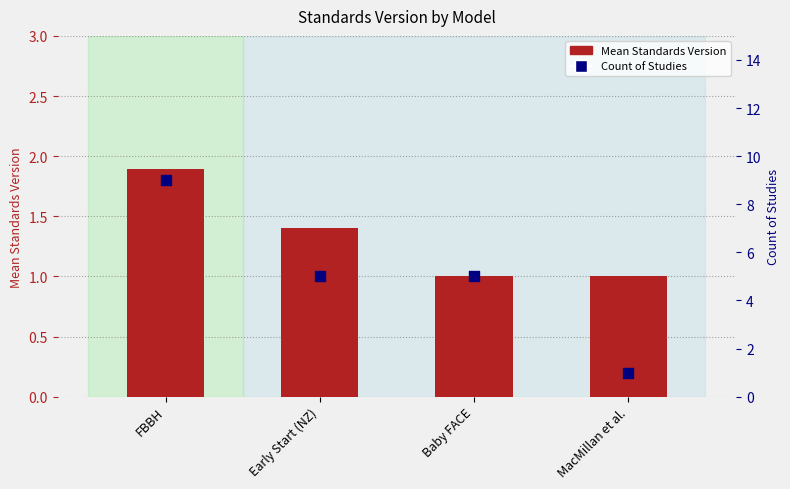

Which series contains the lowest Y value?

Mean Standards Version